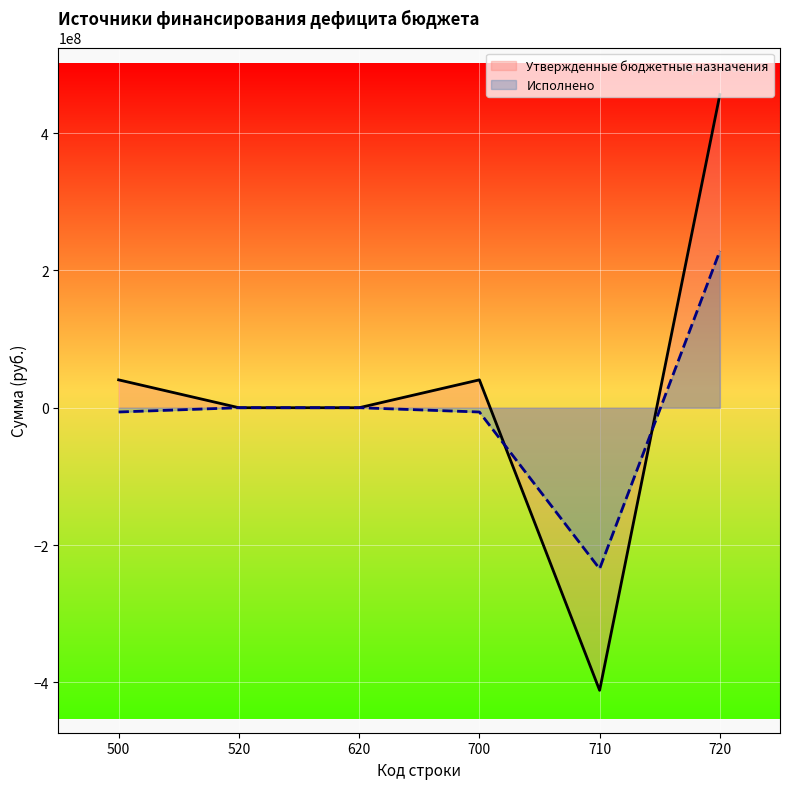

How many values in Исполнено are above zero?

1